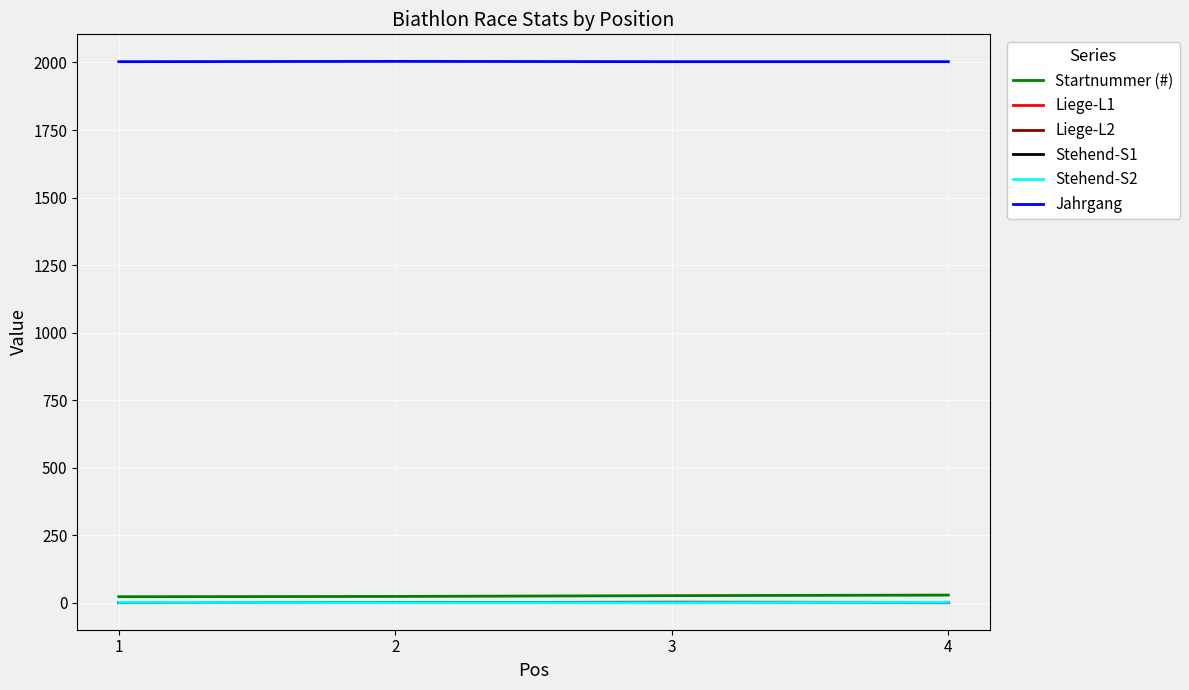

The value of Jahrgang at 1 is 3409. True or false?

False